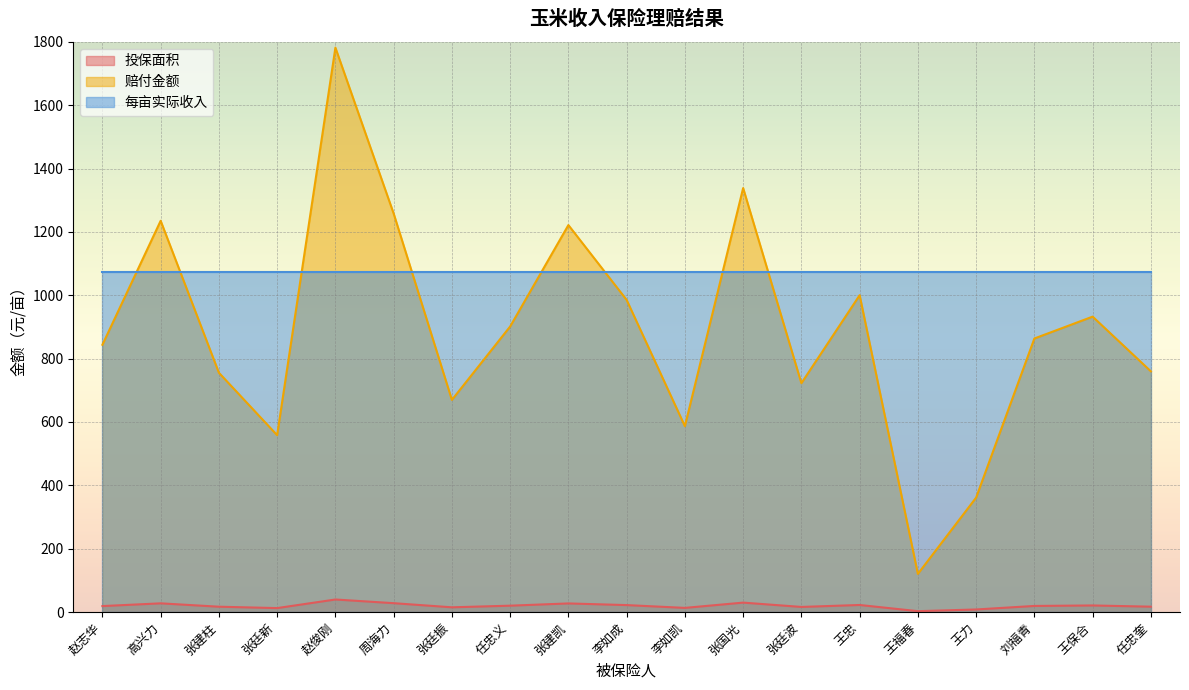

Which series has the widest spread of values?

赔付金额